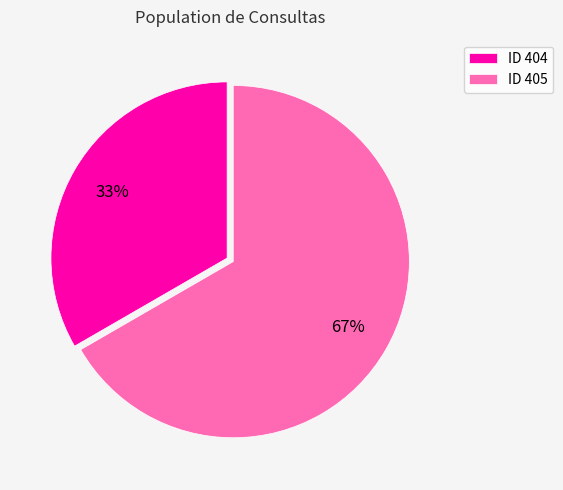

Between ID 404 and ID 405, which is larger?

ID 405